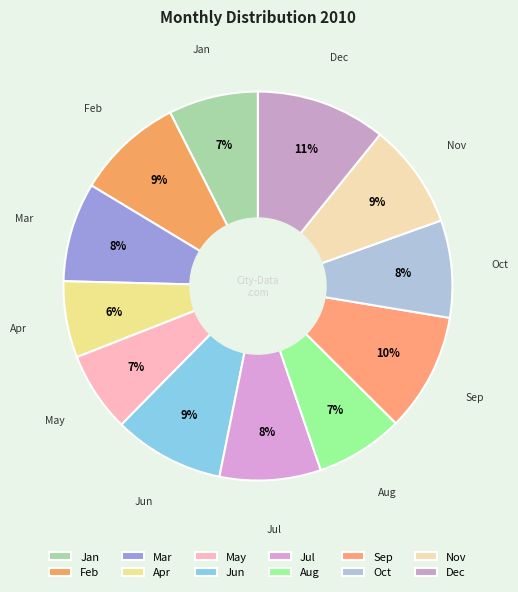

Is it true that Dec is 24% of the pie?

False